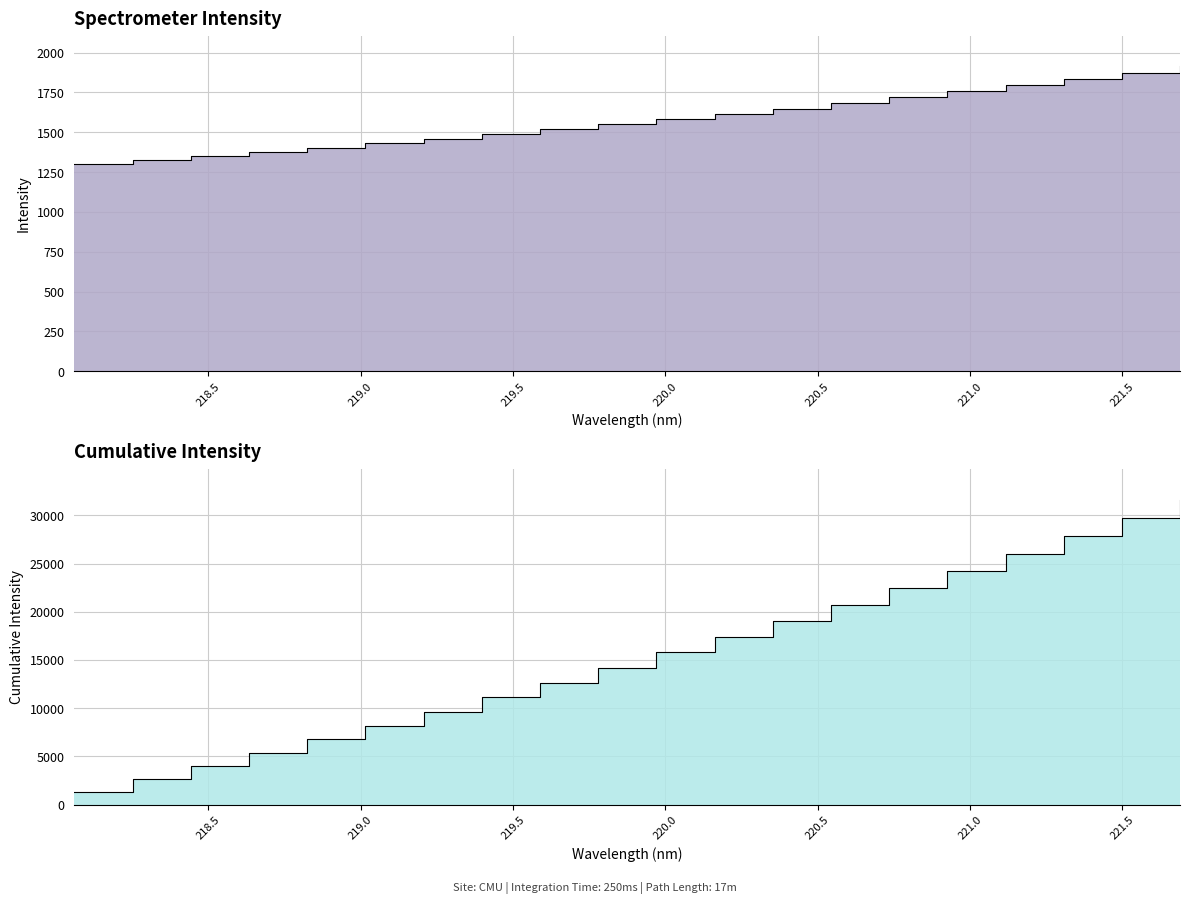

True or false: there are more than 2 points higher than both neighbors.

False